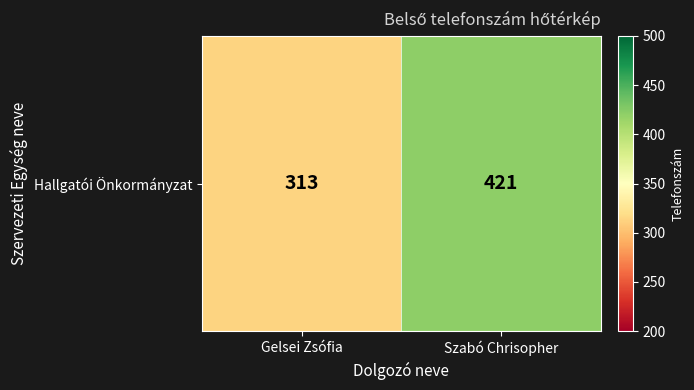

Reading right to left, what are all the values shown in this chart?

421	313